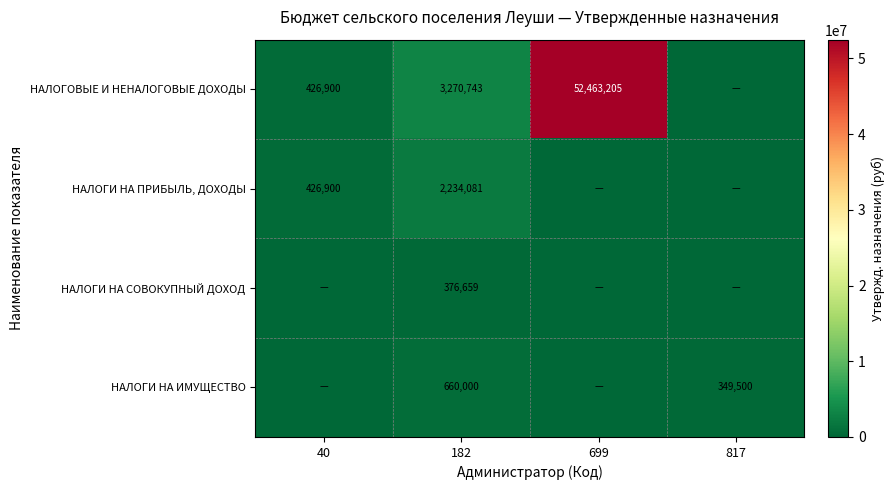

At which category does the chart reach its peak across all series?

699